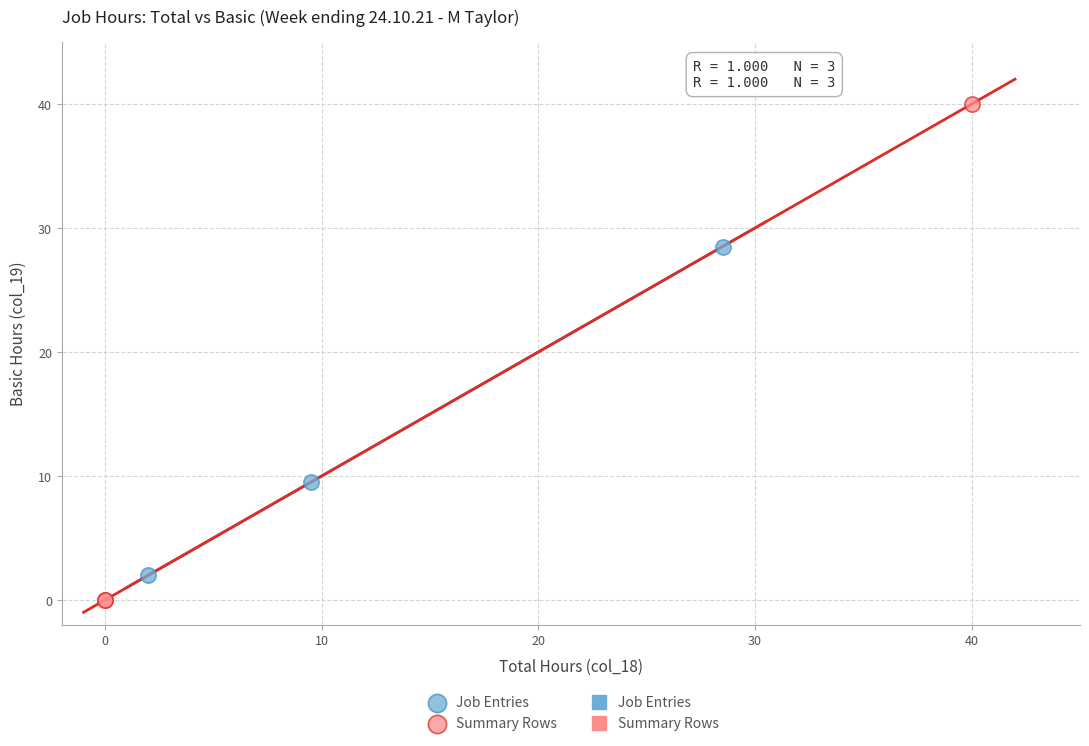

Which series reaches the minimum Y coordinate?

Summary Rows